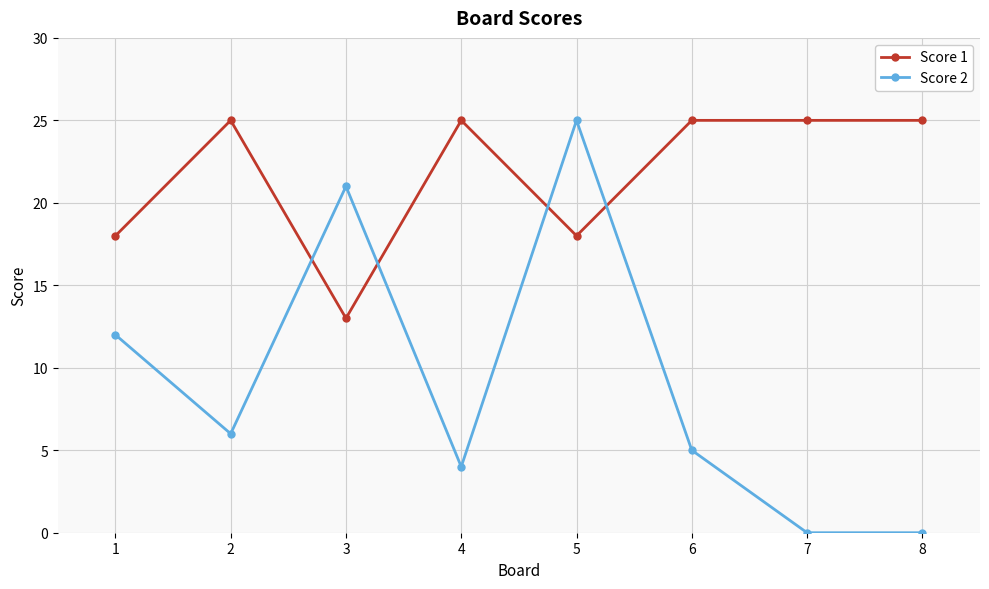

Does the chart display data point markers on the line(s)?

Yes